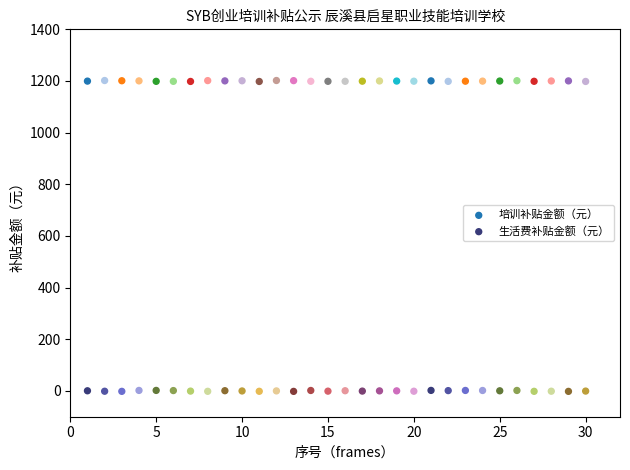

Across all data points, what is the range of X values (max minus min)?

29.0